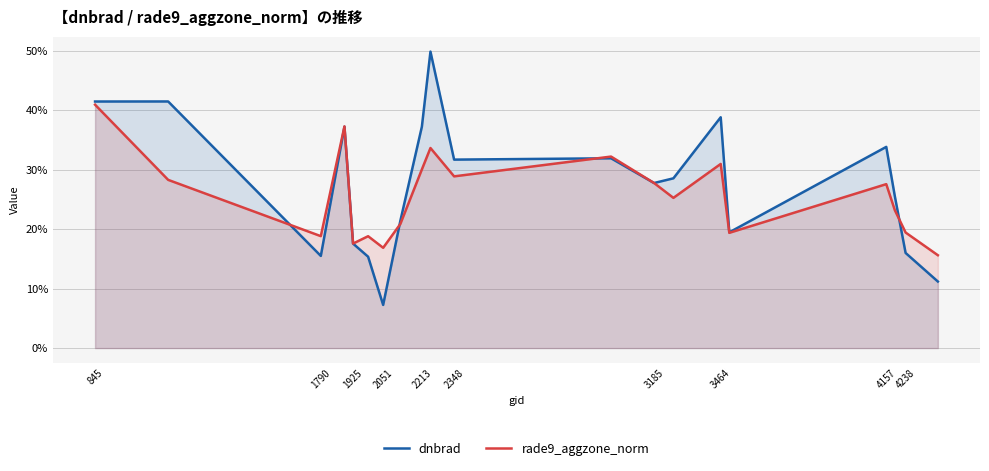

Which series ends up on top after the final intersection of rade9_aggzone_norm and dnbrad?

rade9_aggzone_norm